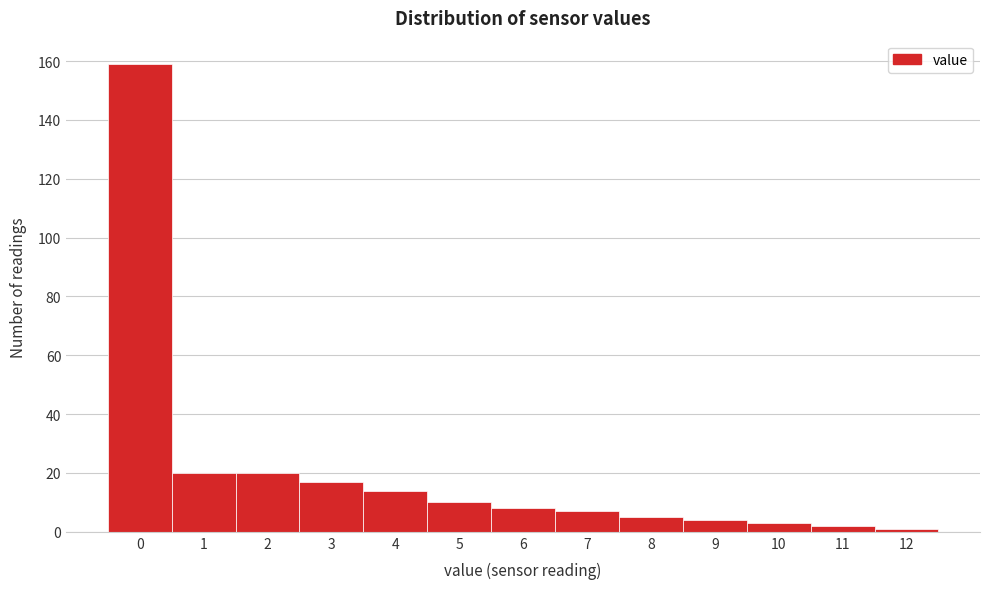

Reading right to left, list all the values displayed in this chart.

12=1	11=2	10=3	9=4	8=5	7=7	6=8	5=10	4=14	3=17	2=20	1=20	0=159